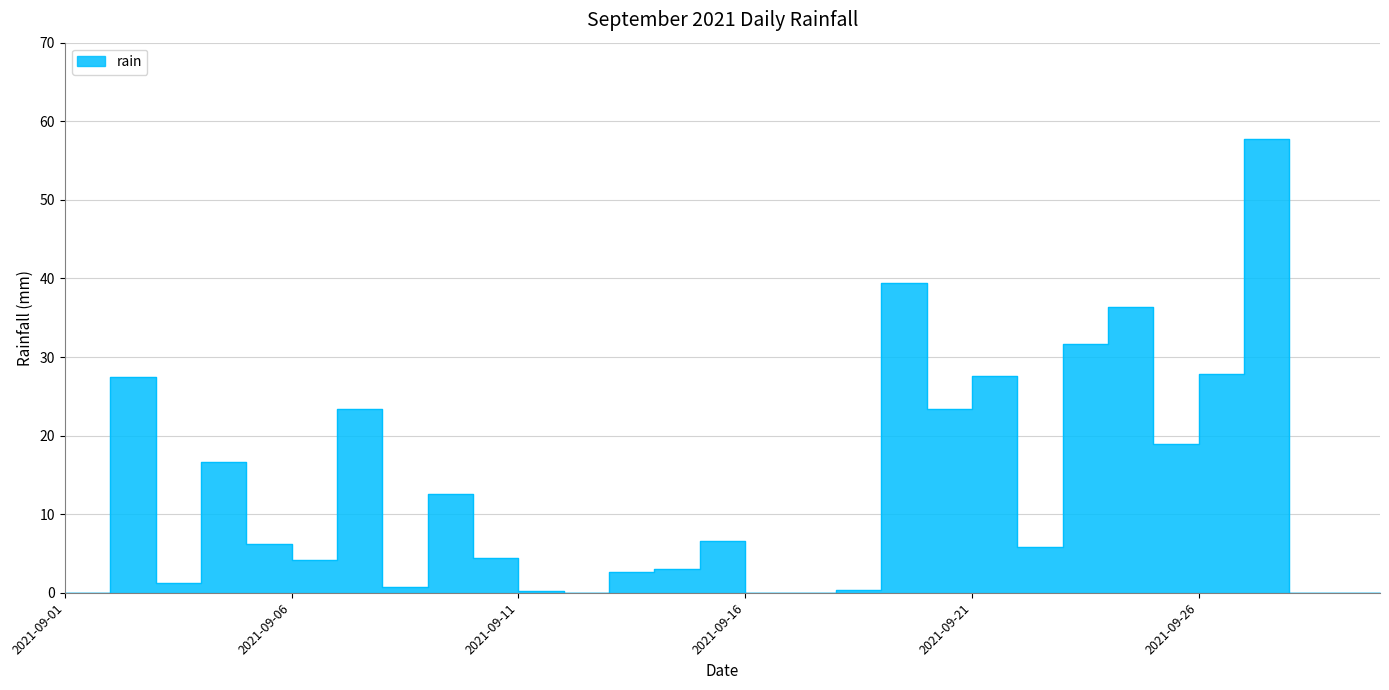

What is the sum of the values at 2021-09-24 and 2021-09-30?

36.4